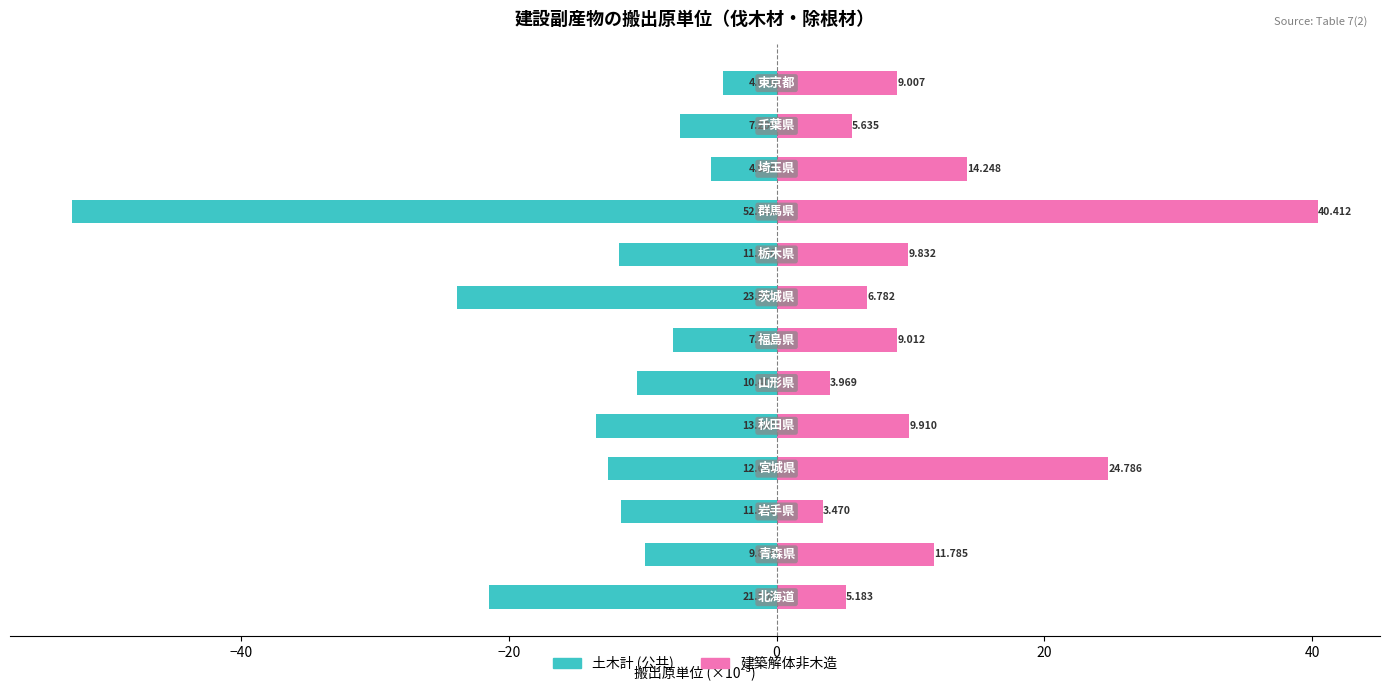

At how many categories does at least one series exceed -22?

13